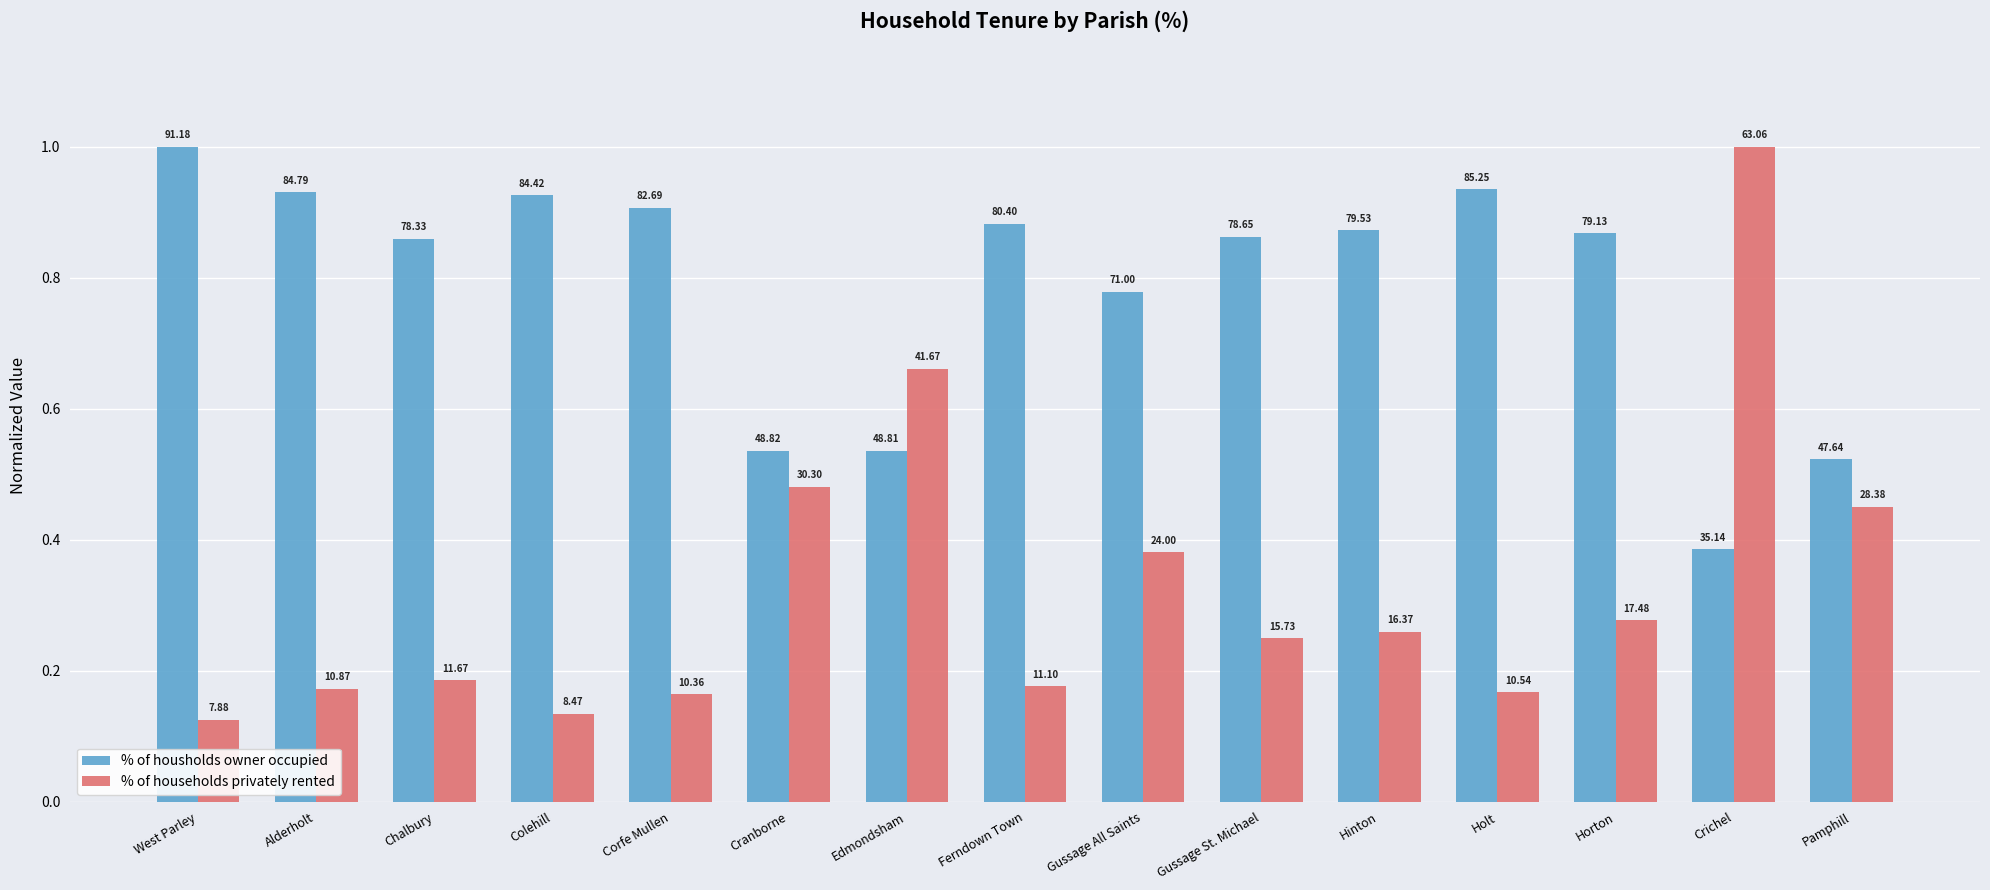

Rank the series by their maximum value, from highest to lowest.

% of housholds owner occupied, % of households privately rented